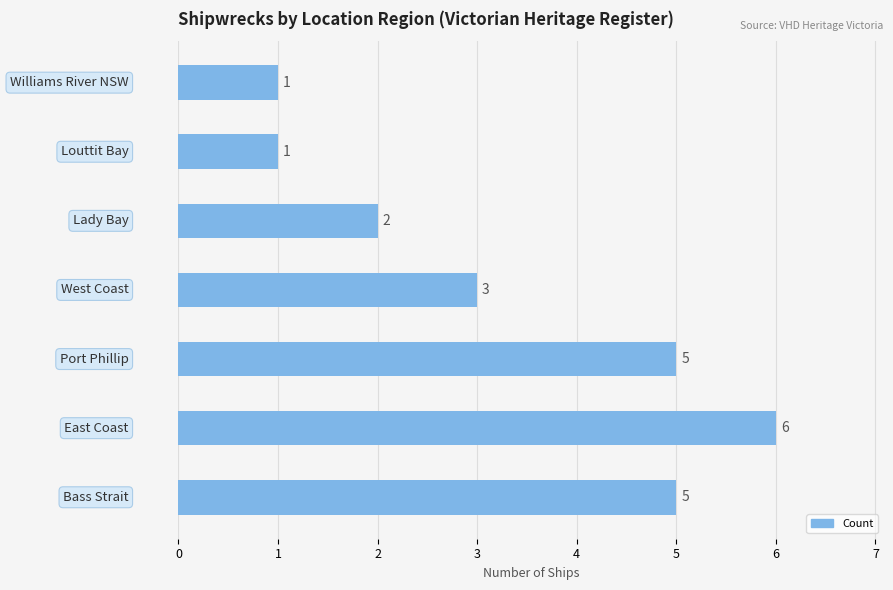

How many bars are there in total?

7